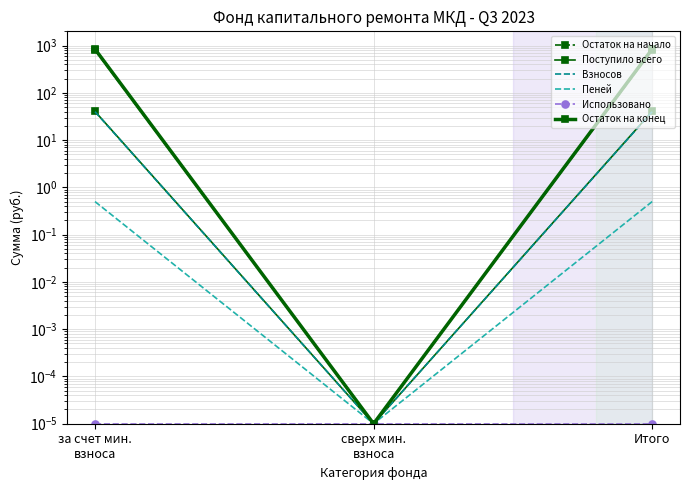

Reading left to right, transcribe all the data shown in this chart.

Остаток на начало: за счет мин.
взноса=800.3	сверх мин.
взноса=0.0	Итого=800.3
Поступило всего: за счет мин.
взноса=40.4	сверх мин.
взноса=0.0	Итого=40.4
Взносов: за счет мин.
взноса=39.9	сверх мин.
взноса=0.0	Итого=39.9
Пеней: за счет мин.
взноса=0.5	сверх мин.
взноса=0.0	Итого=0.5
Использовано: за счет мин.
взноса=0.0	сверх мин.
взноса=0.0	Итого=0.0
Остаток на конец: за счет мин.
взноса=840.7	сверх мин.
взноса=0.0	Итого=840.7